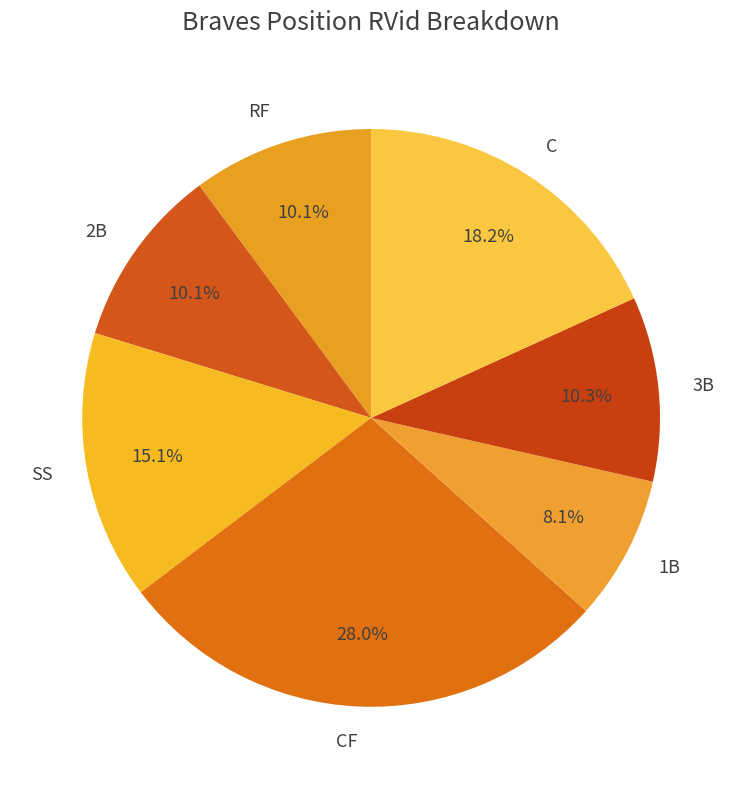

To the nearest percent, what is the average slice percentage?

14%